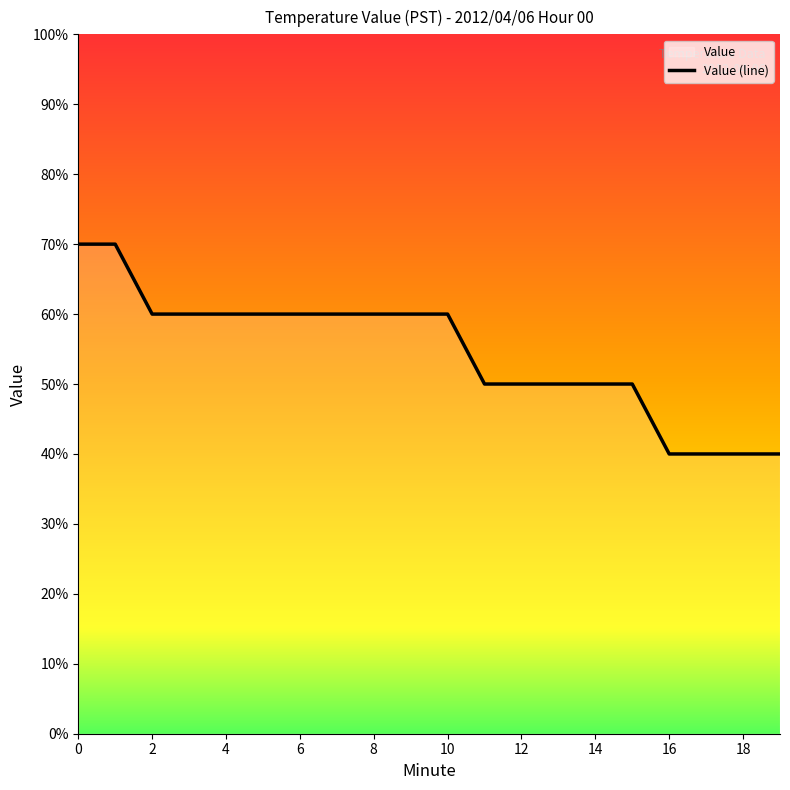

Is this an area chart (filled region under the line)?

No